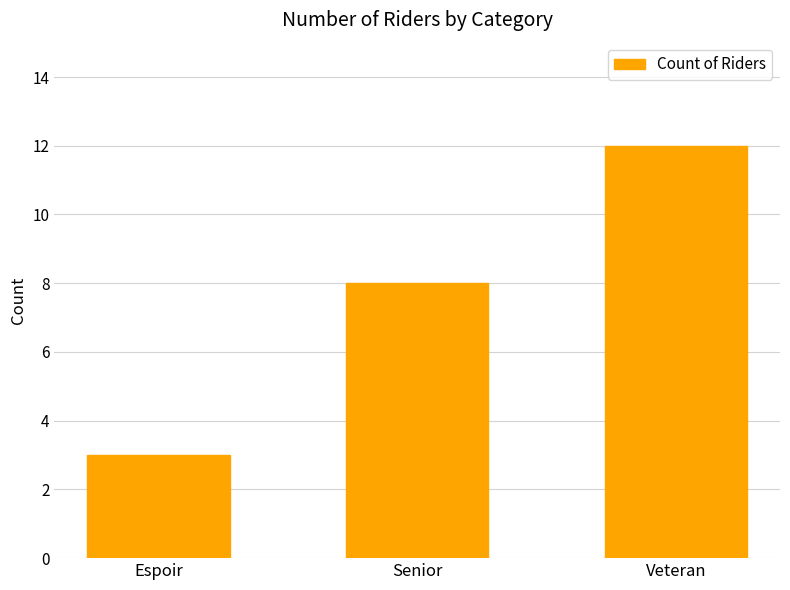

List the labels in order of value, largest first.

Veteran, Senior, Espoir